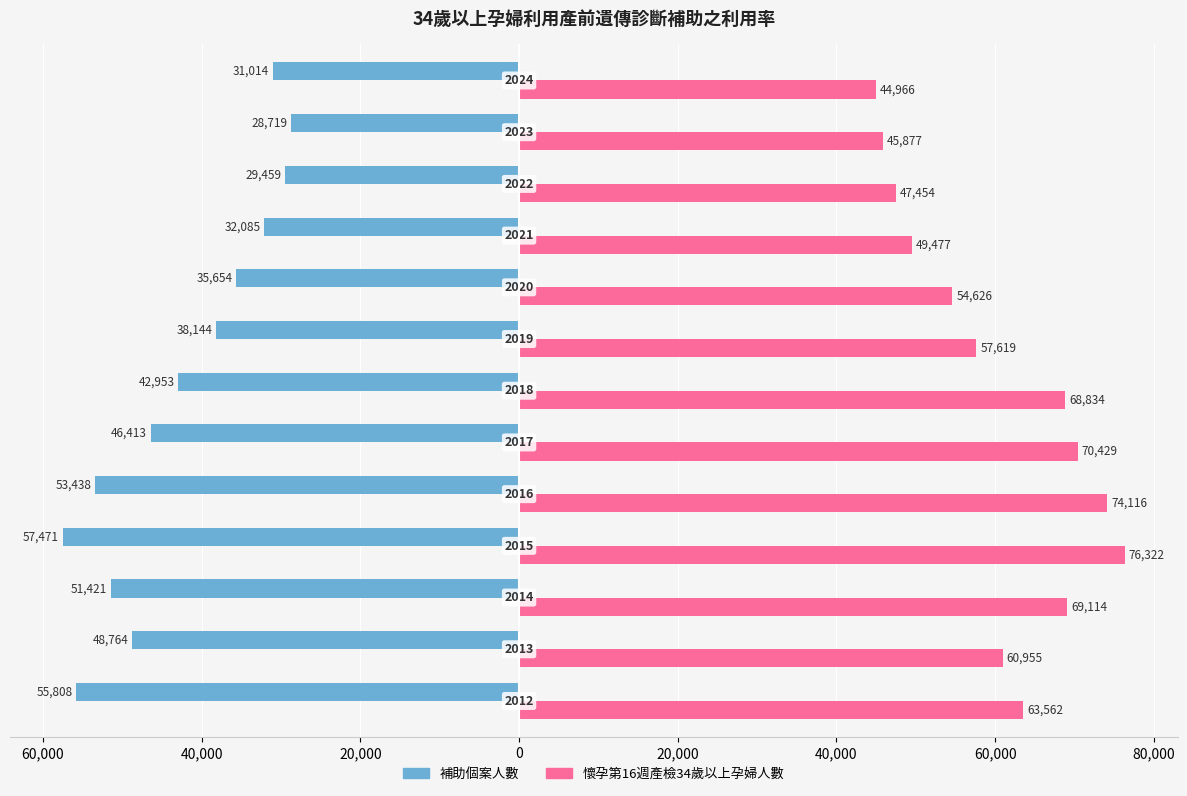

What are all the series names shown in the legend?

補助個案人數, 懷孕第16週產檢34歲以上孕婦人數